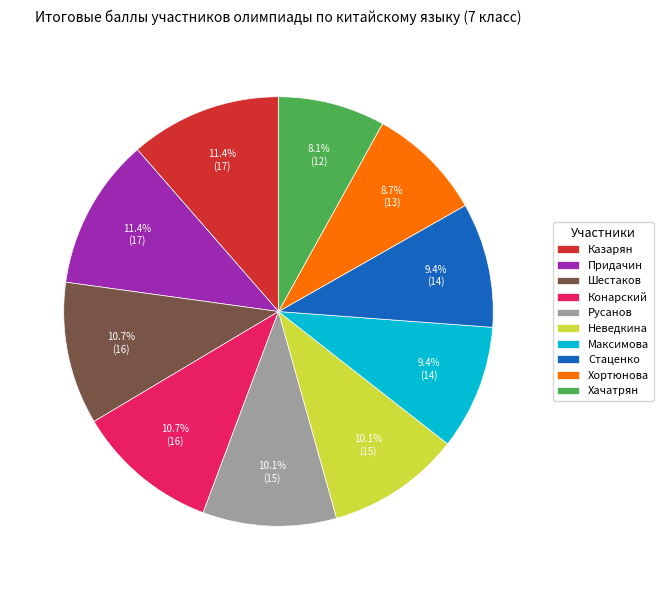

Count the number of slices in the pie.

10